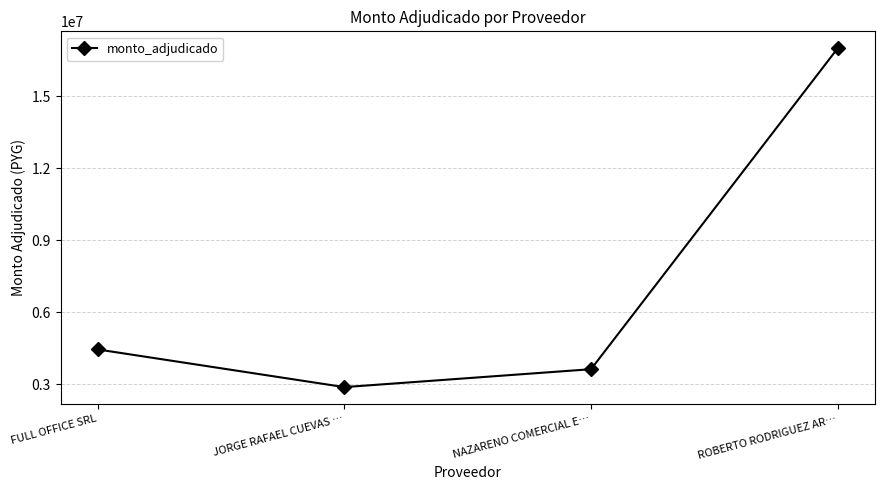

How many distinct data groups are displayed?

1